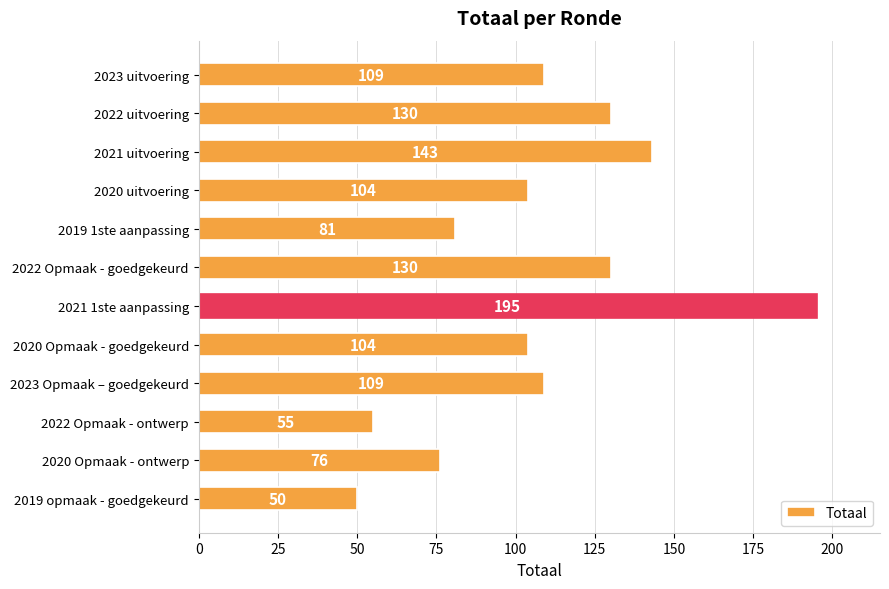

How many distinct data groups are displayed?

1